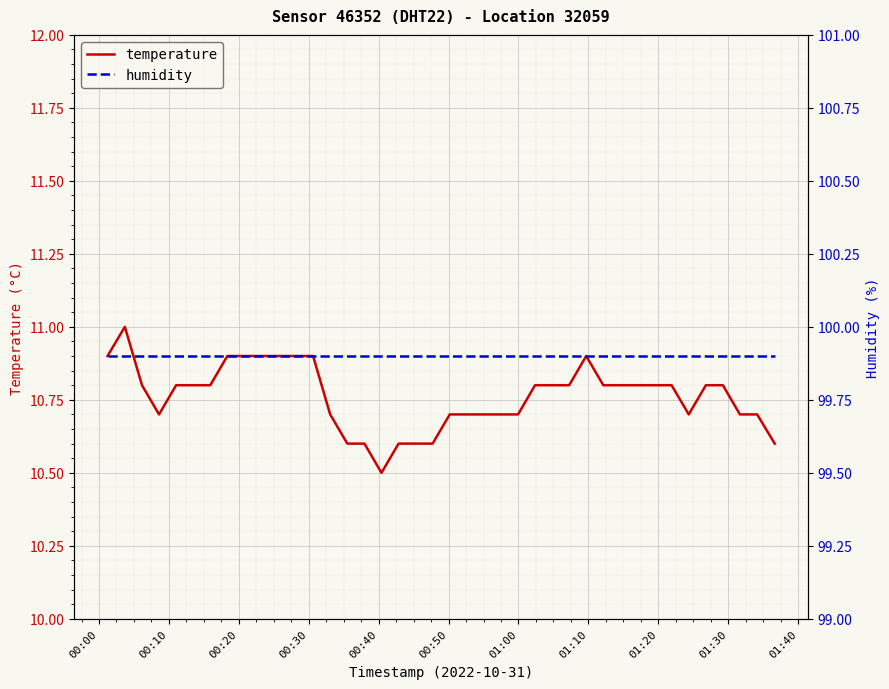

What is the highest value of the temperature series?

11.0